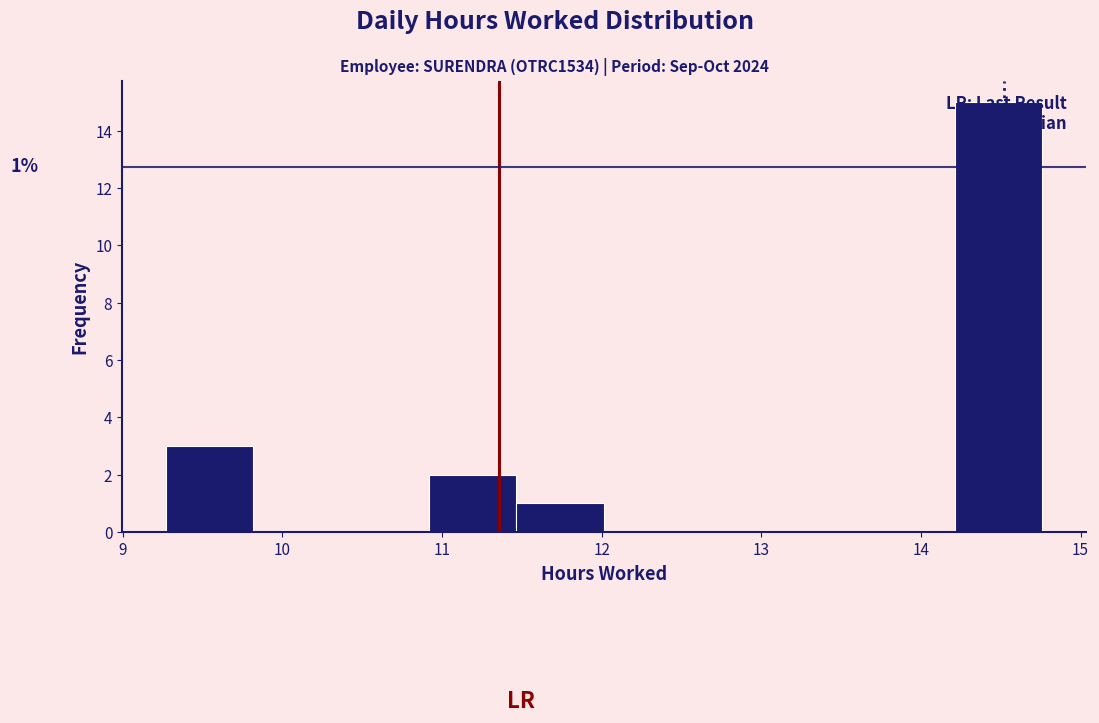

Which range on the x-axis has the tallest bar?

14.2 to 14.8